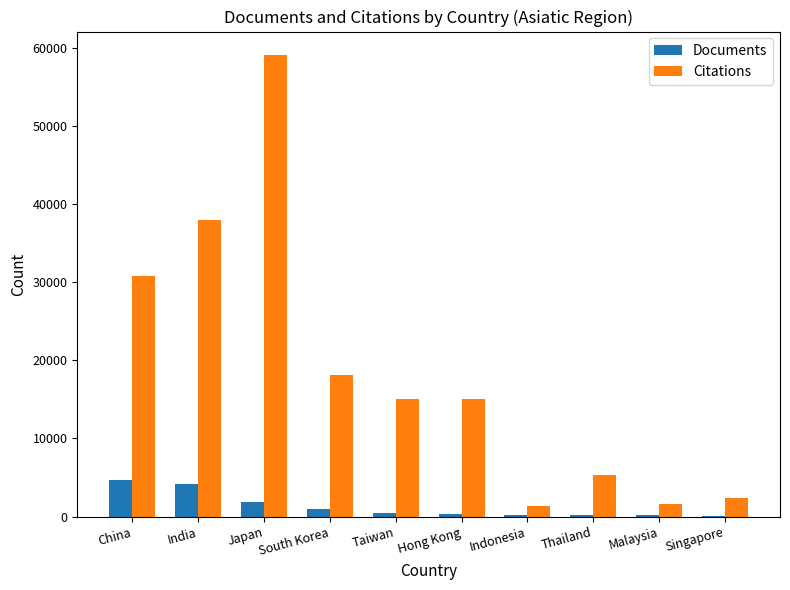

What is the sum of the Documents values at Taiwan and India?

4658